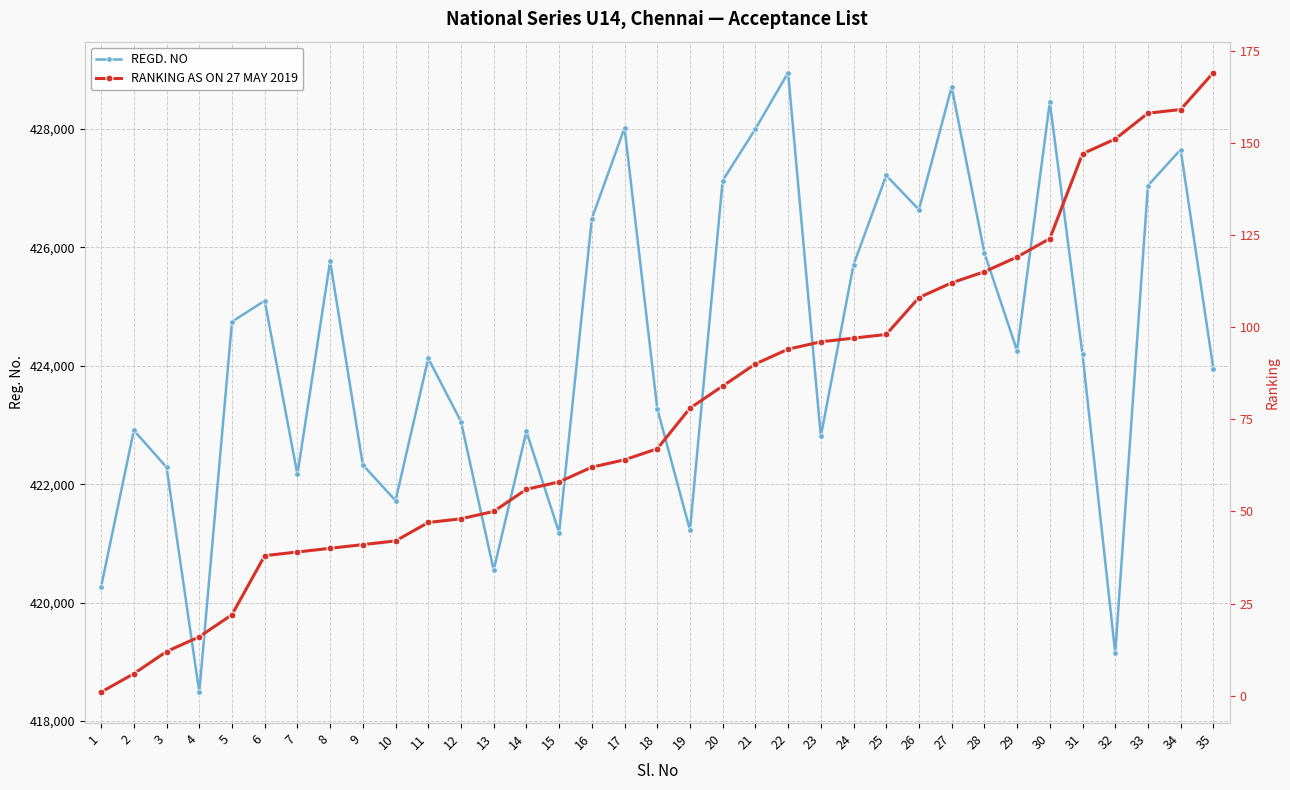

What is the value of the RANKING AS ON 27 MAY 2019 point at the 24th from the left?

97